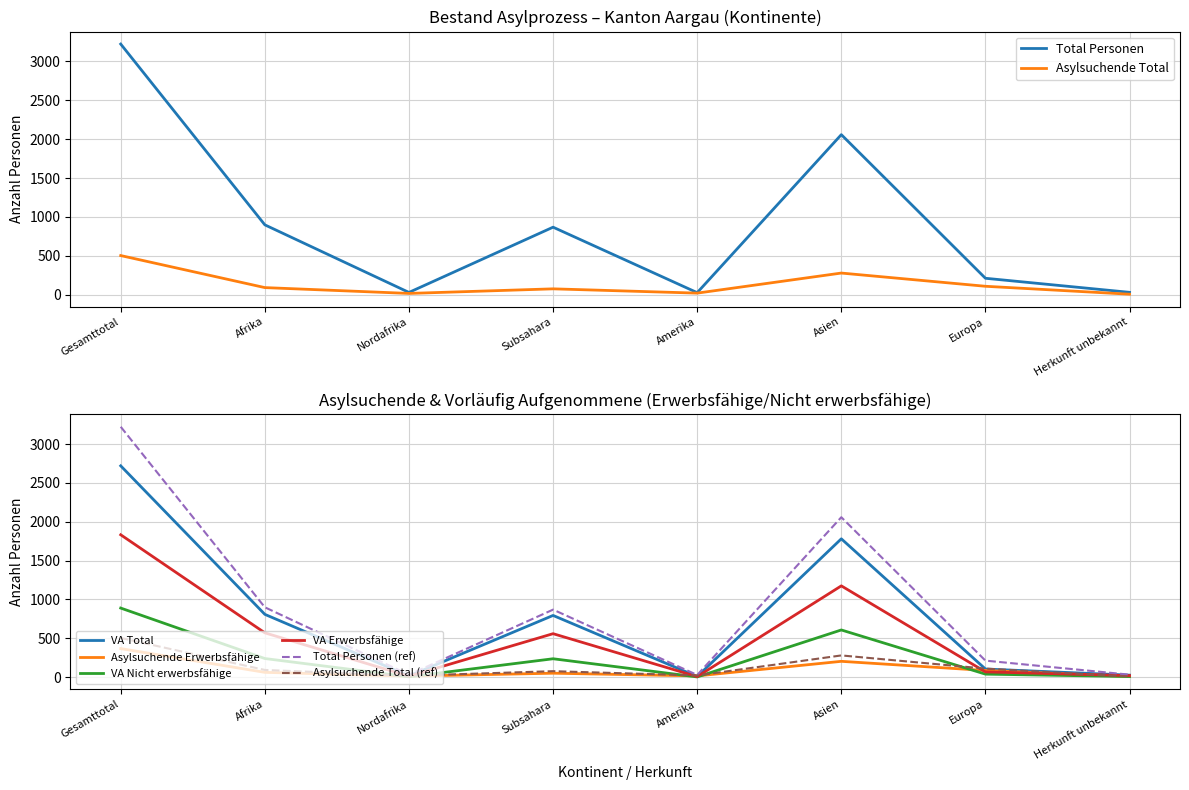

What is the difference between the highest and lowest values at Afrika?

838